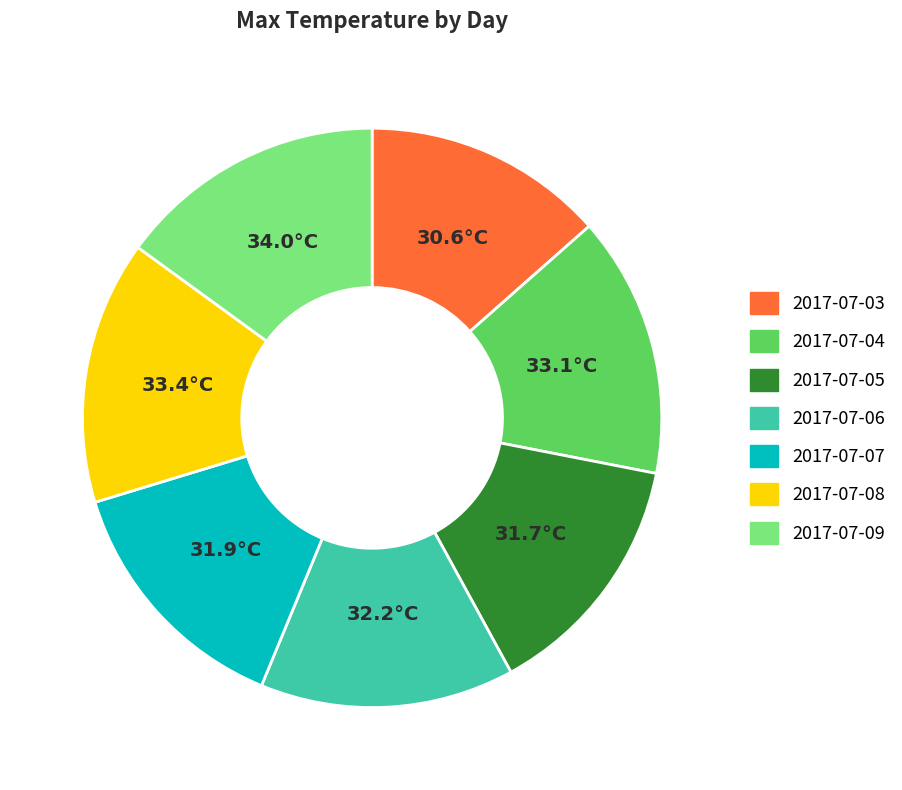

Is the sum of 2017-07-08 and 2017-07-07 greater than half?

No